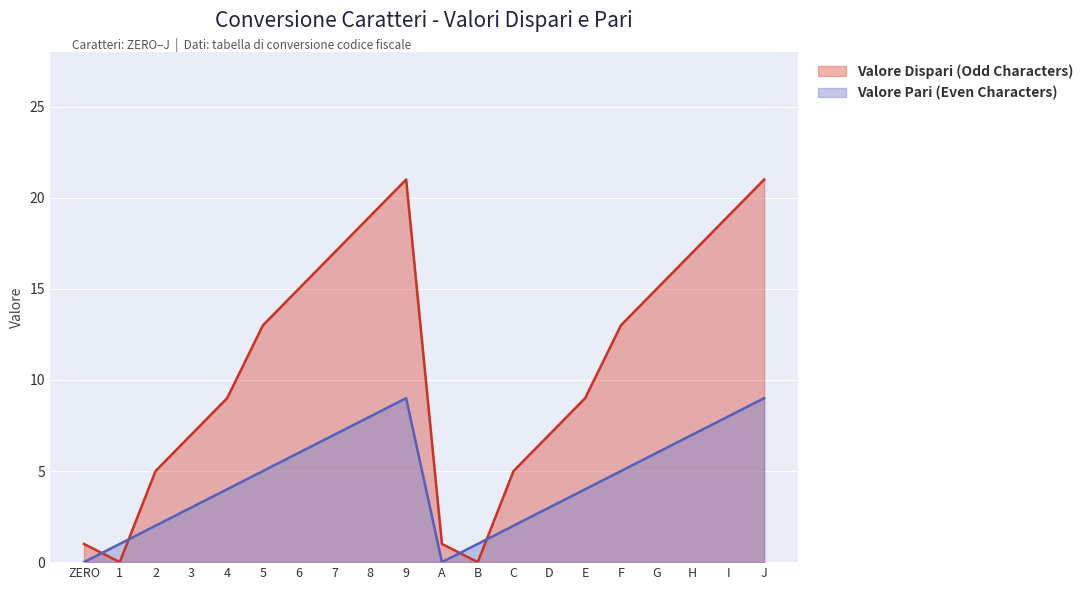

In Valore Pari (Even Characters), how many points are lower than both neighbors (excluding endpoints)?

1